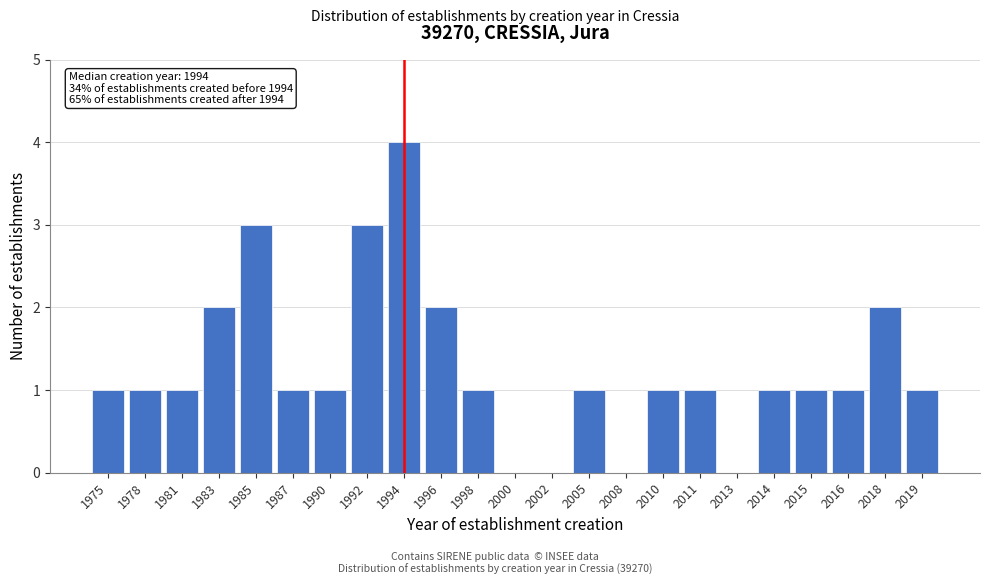

Reading right to left, what are all the values shown in this chart?

2019=1	2018=2	2016=1	2015=1	2014=1	2013=0	2011=1	2010=1	2008=0	2005=1	2002=0	2000=0	1998=1	1996=2	1994=4	1992=3	1990=1	1987=1	1985=3	1983=2	1981=1	1978=1	1975=1